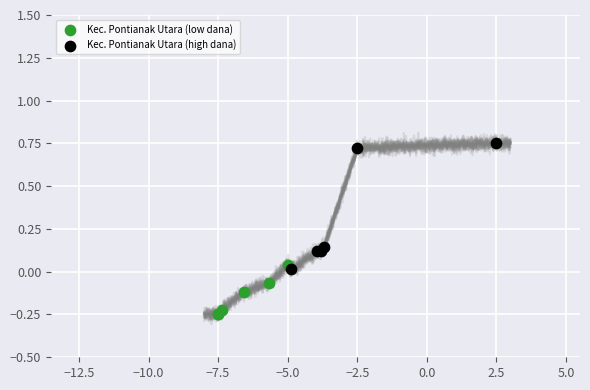

Which series has the largest Y range (max minus min)?

Kec. Pontianak Utara (high dana)